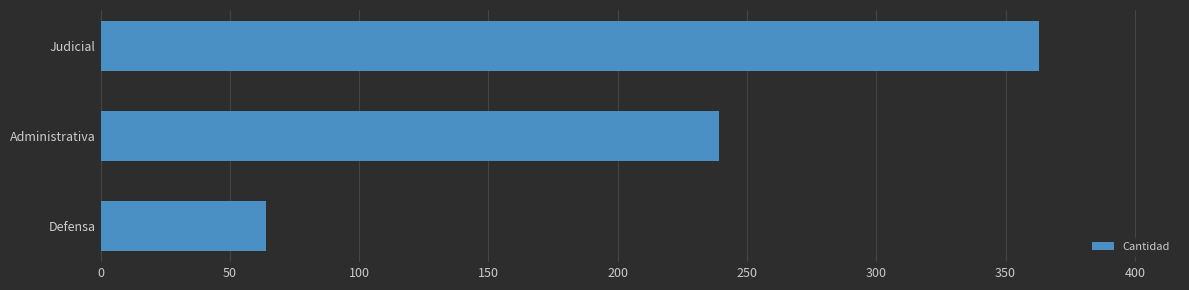

What is the value of the 1st bar from the top?

363